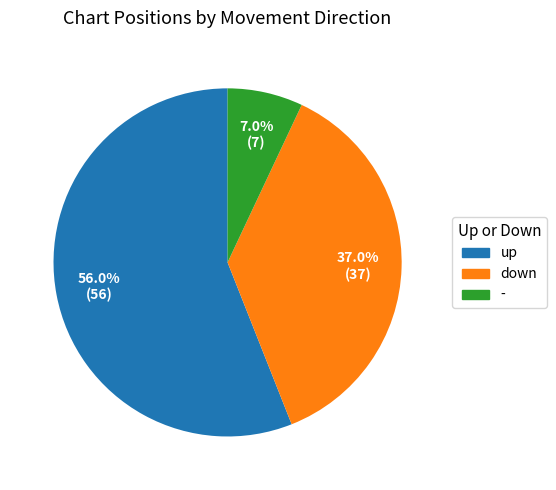

Combined, what portion of the pie is down and up?

93.0%